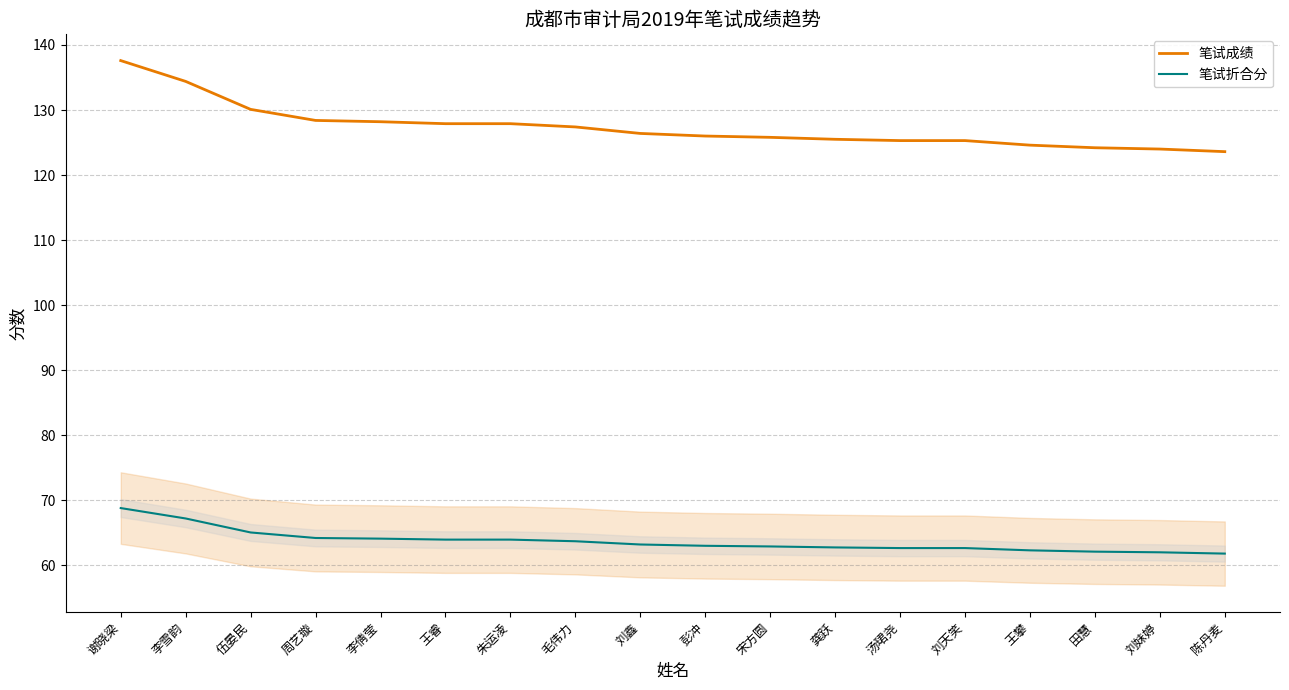

What position from the right is 刘妹婷?

2